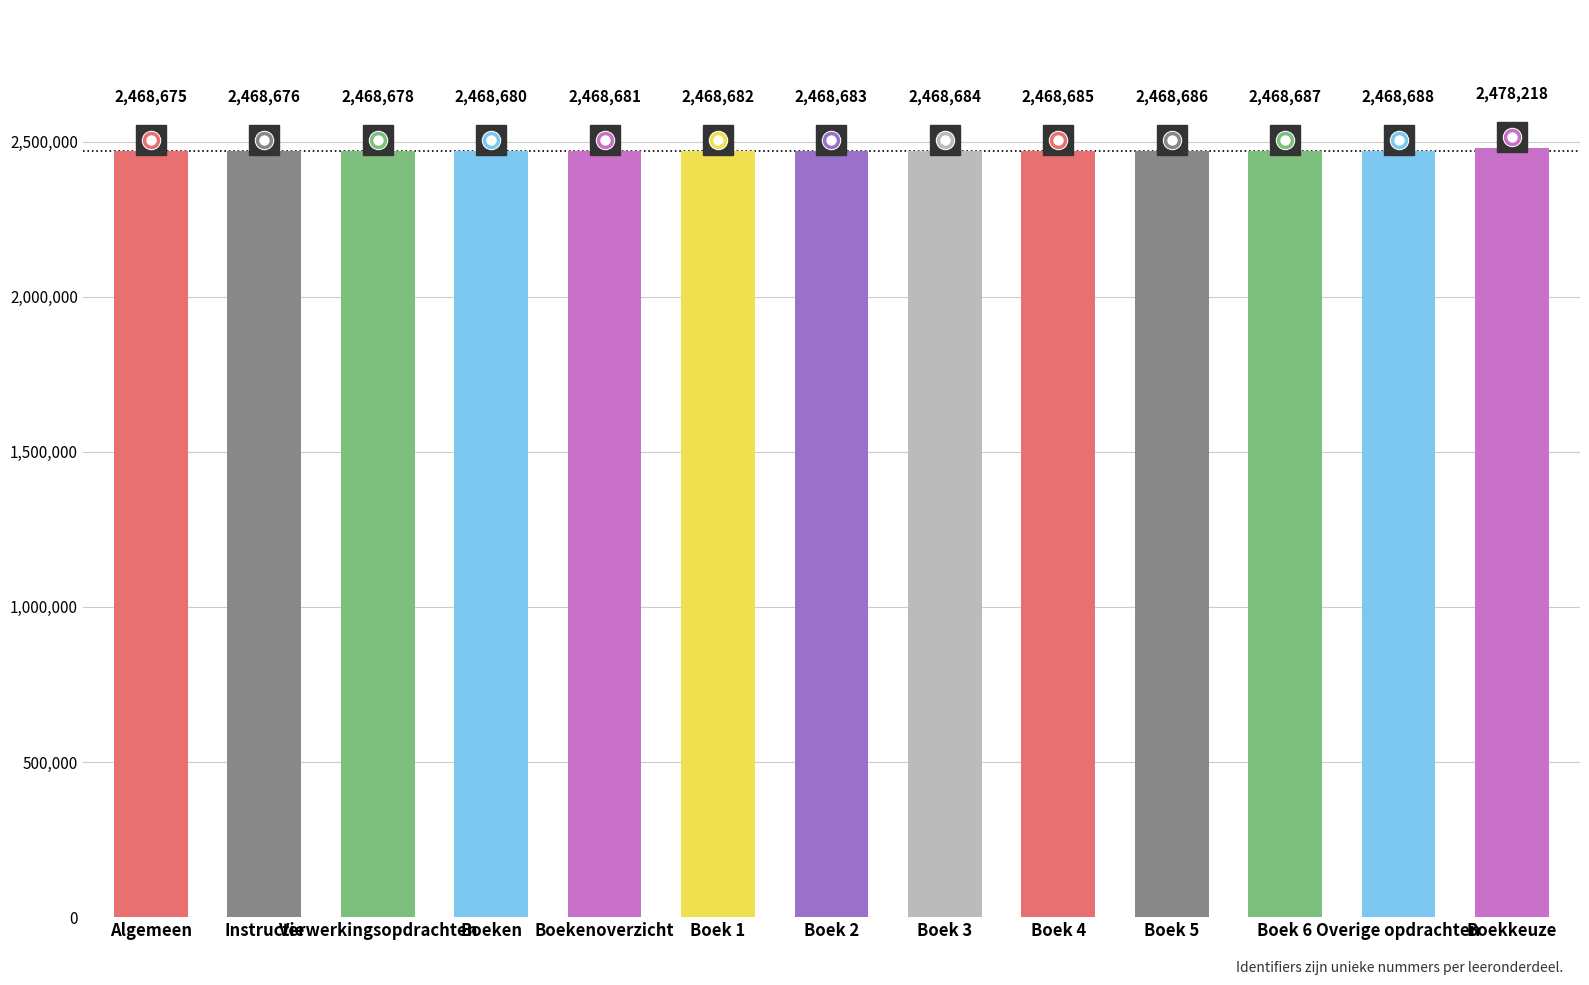

Between Verwerkingsopdrachten and Boek 4, which is larger?

Boek 4